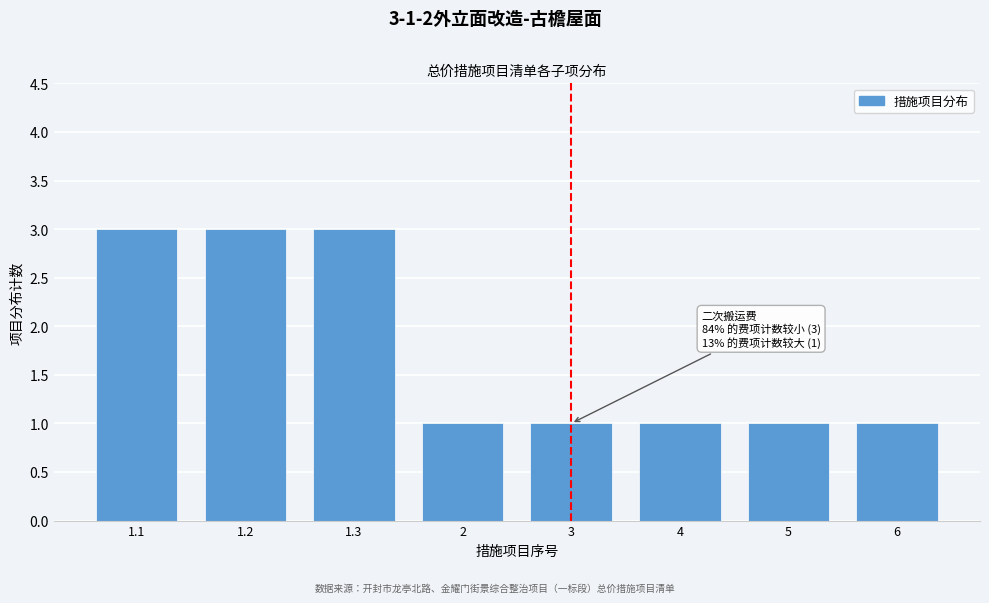

Reading right to left, list all the values displayed in this chart.

6=1	5=1	4=1	3=1	2=1	1.3=3	1.2=3	1.1=3